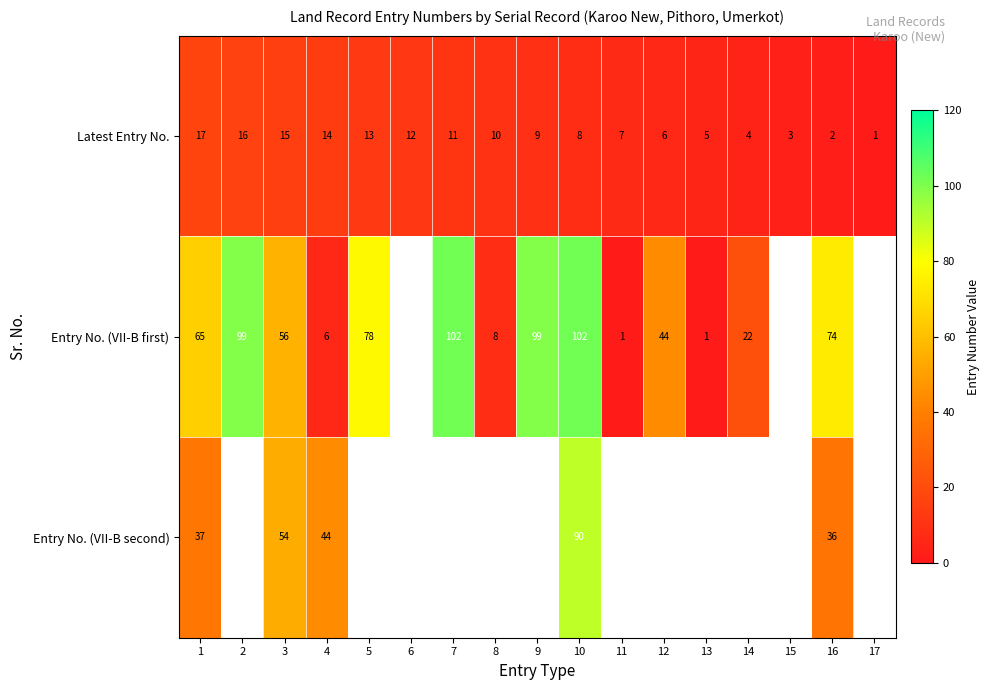

True or false: Latest Entry No. has a value of 25 at 3.

False